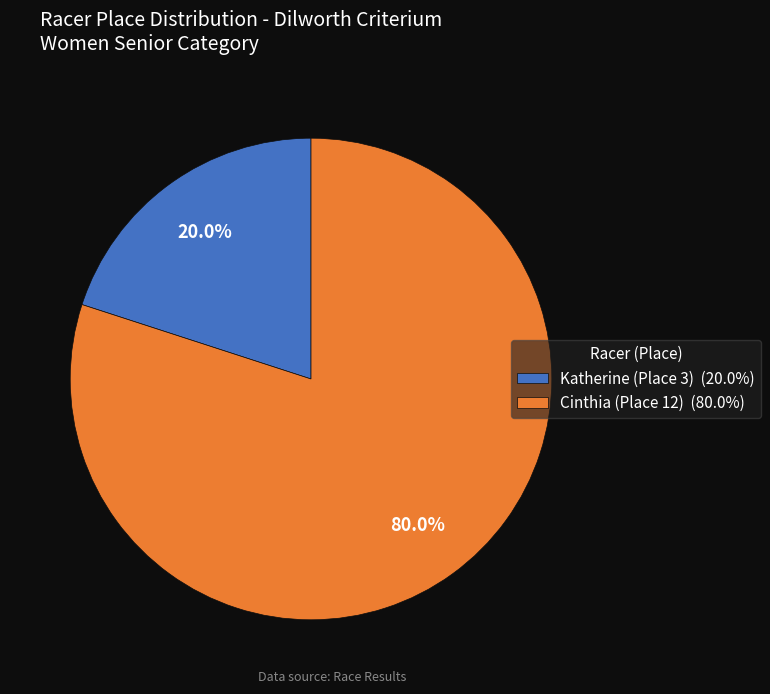

How many segments does this pie chart have?

2